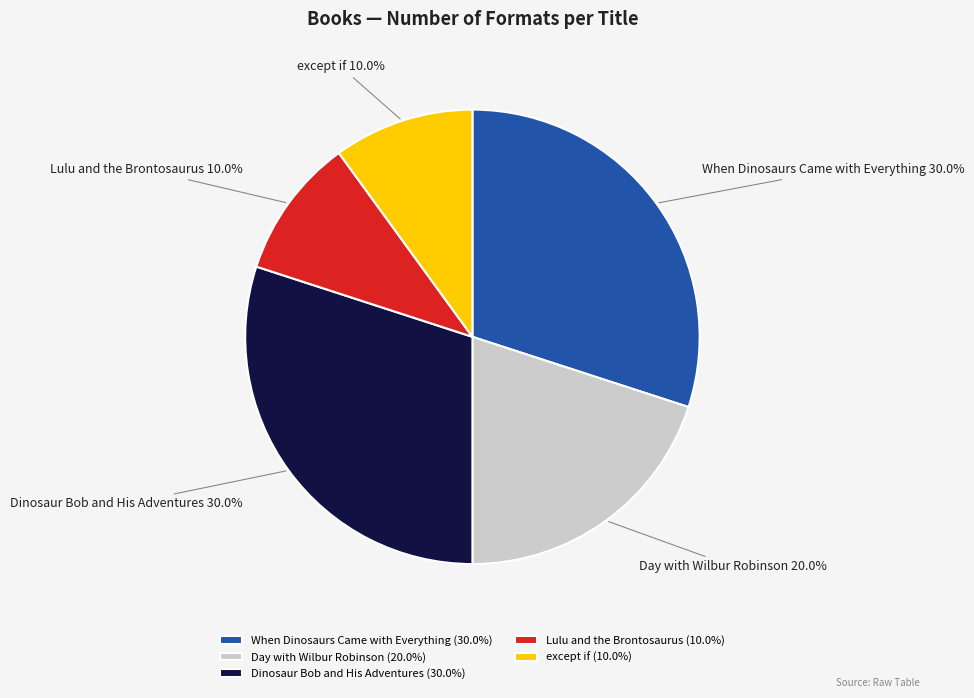

How many slices are in this pie chart?

5